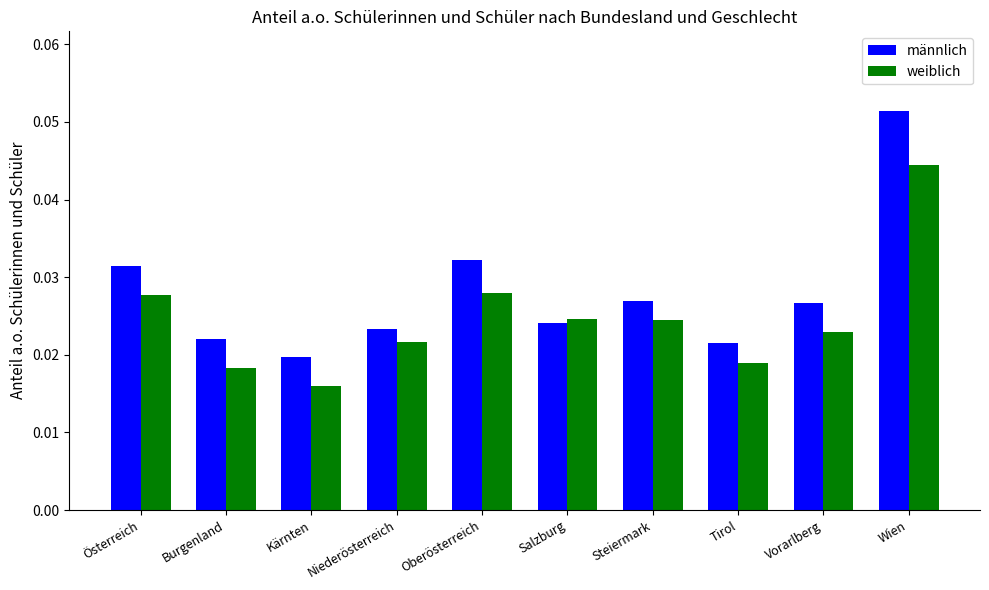

Which series changed the most between Niederösterreich and Tirol?

weiblich